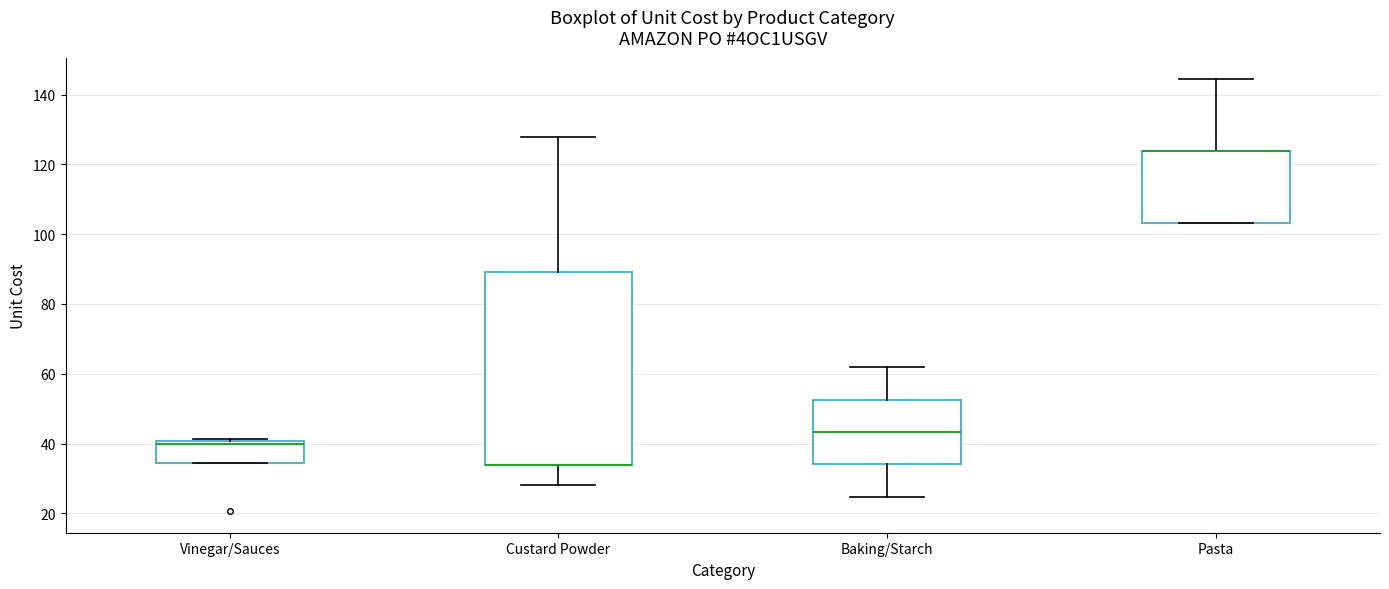

Where is the lower edge of the box for Baking/Starch on the y-axis? The values are not printed on the chart, so give them approximately, as read against the axis.

34